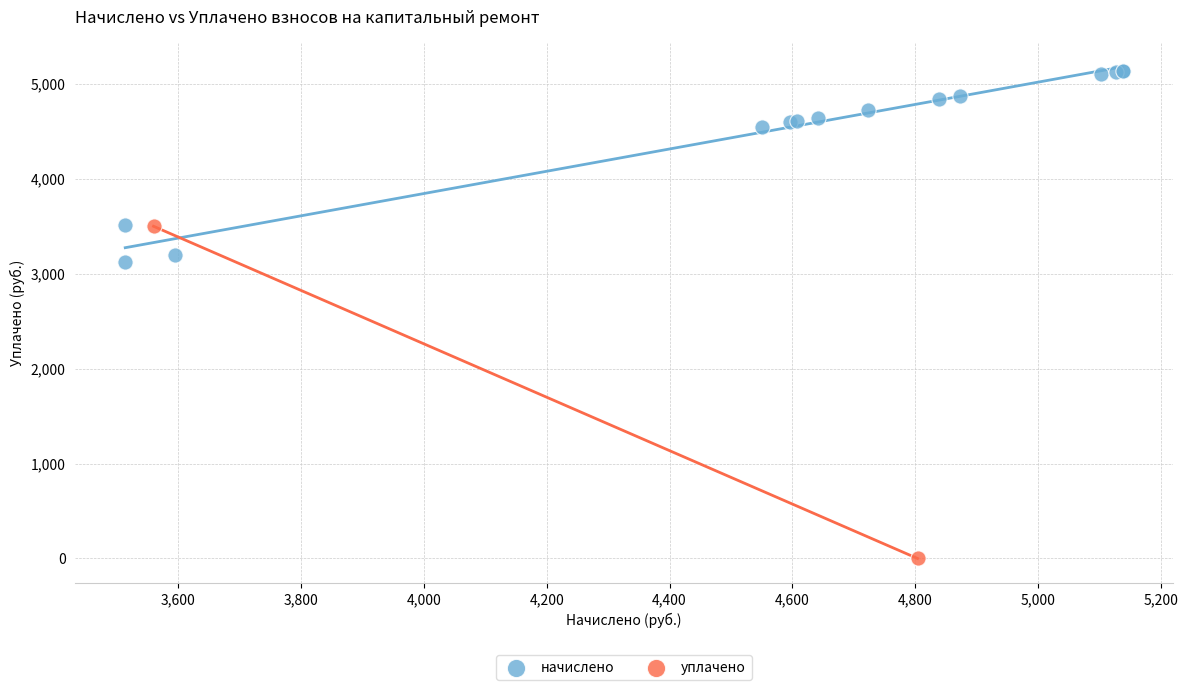

Which series reaches the minimum Y coordinate?

уплачено